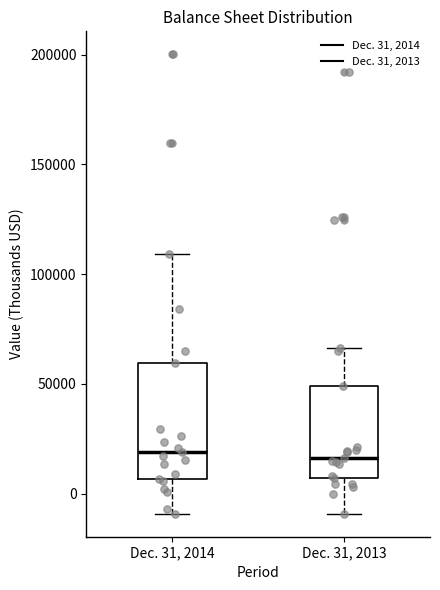

Reading left to right, read every box against the y-axis: the position of its median line, the range the box covers, and the ends of its whiskers. The values are not printed on the chart, so give them approximately, as read against the axis.

Dec. 31, 2014: median 20000, box 5000 to 60000, whiskers -10000 to 110000
Dec. 31, 2013: median 15000, box 5000 to 50000, whiskers -10000 to 65000